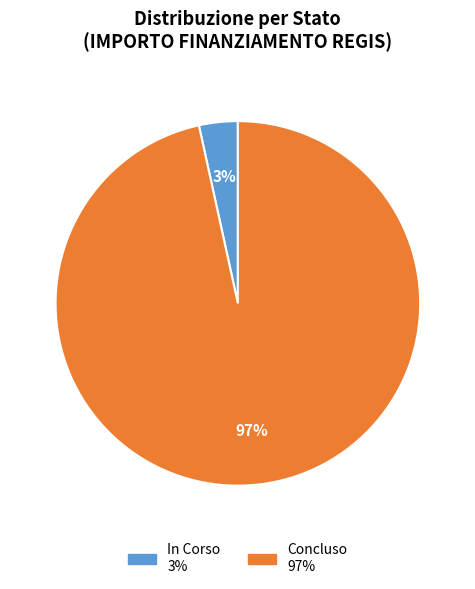

Do In Corso and Concluso together represent more than half of the pie?

Yes